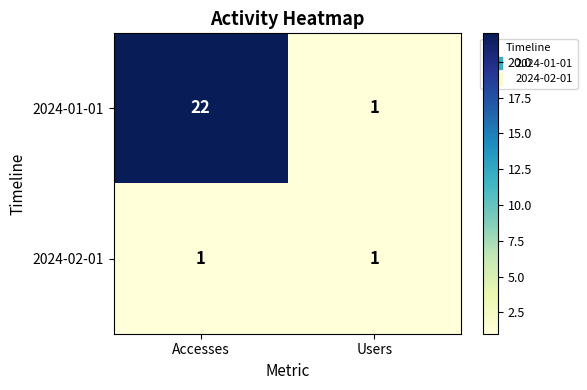

Read the 2024-01-01 value at Accesses, to the nearest 10.

20